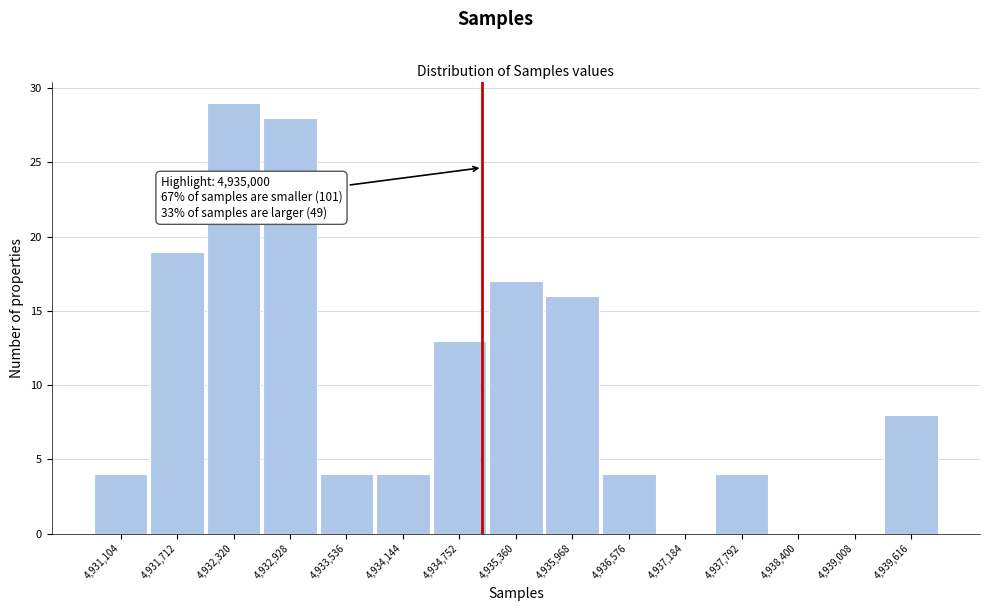

Over which range of the x-axis is the bar tallest?

4932000 to 4932600